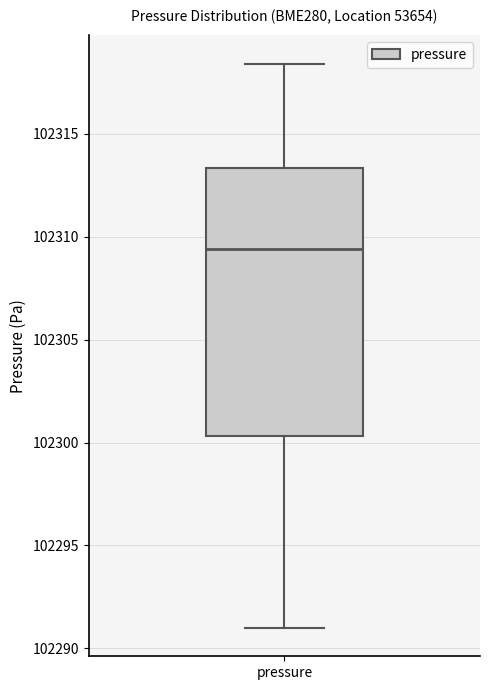

Read this box plot against the y-axis: the position of the median line, the range covered by the box, and the ends of both whiskers. The values are not printed on the chart, so give them approximately, as read against the axis.

median 102309.5, box 102300.5 to 102313.5, whiskers 102291.0 to 102318.5